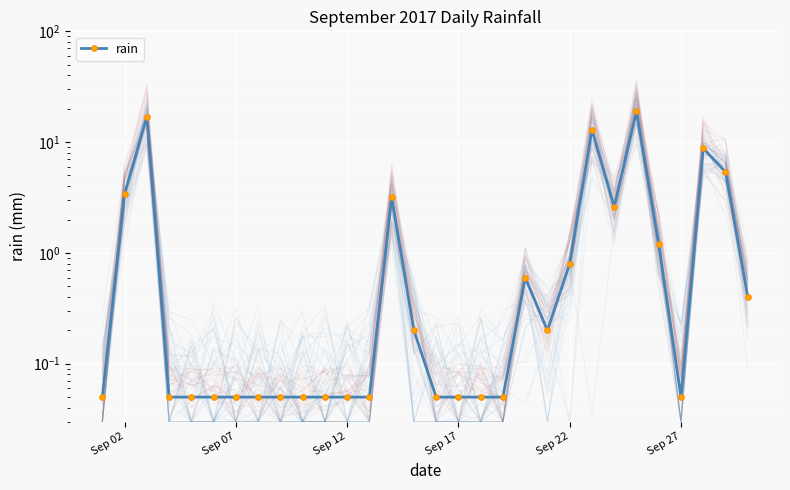

Is it true that the value at 27 is 3.8?

False